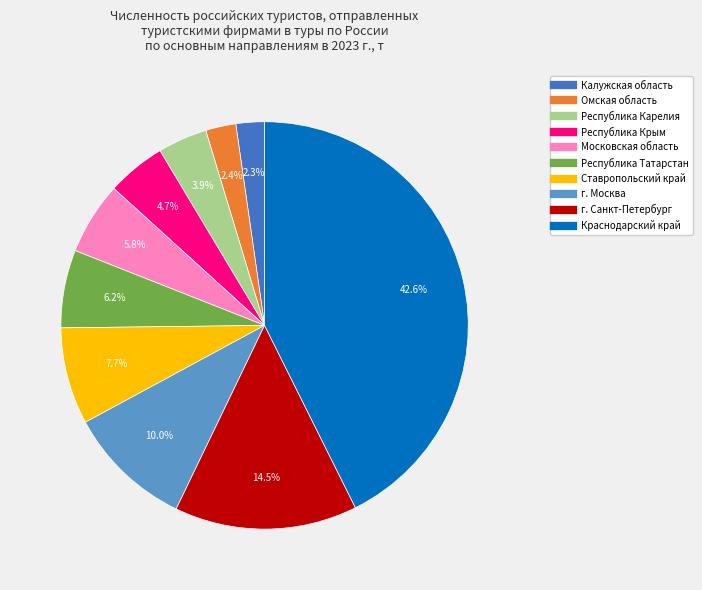

Approximately how many times larger is the value at Московская область compared to г. Санкт-Петербург?

0.4